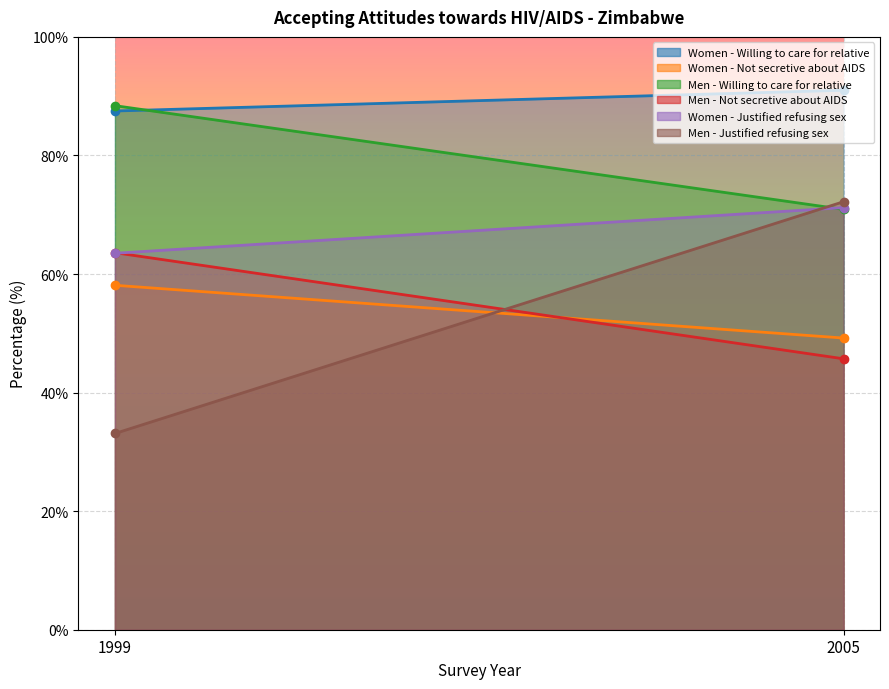

Which series has the largest range (max minus min)?

Men - Justified refusing sex